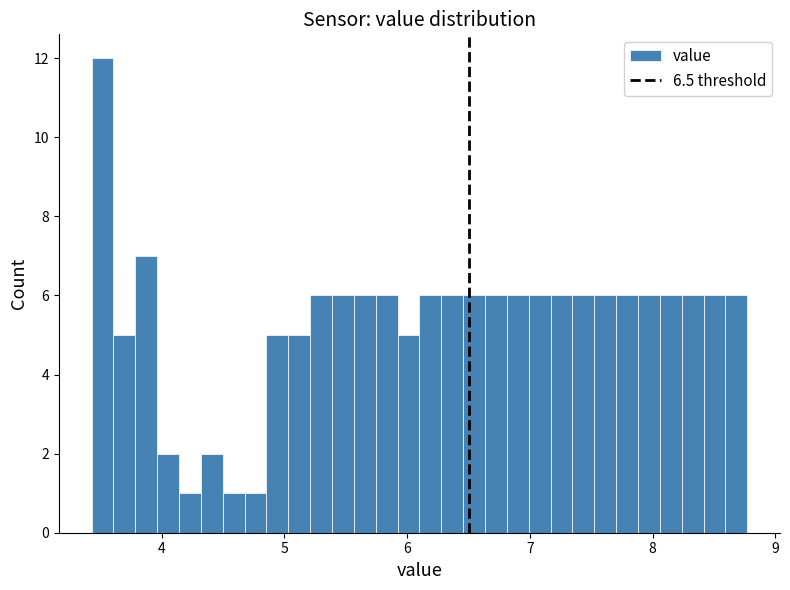

Read against the x-axis, roughly where is the centre of the tallest bar?

3.5